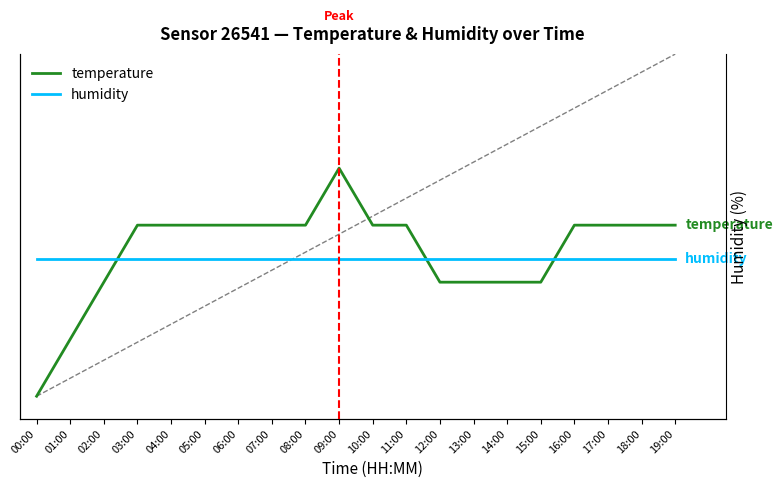

Count the number of data series in this chart.

2